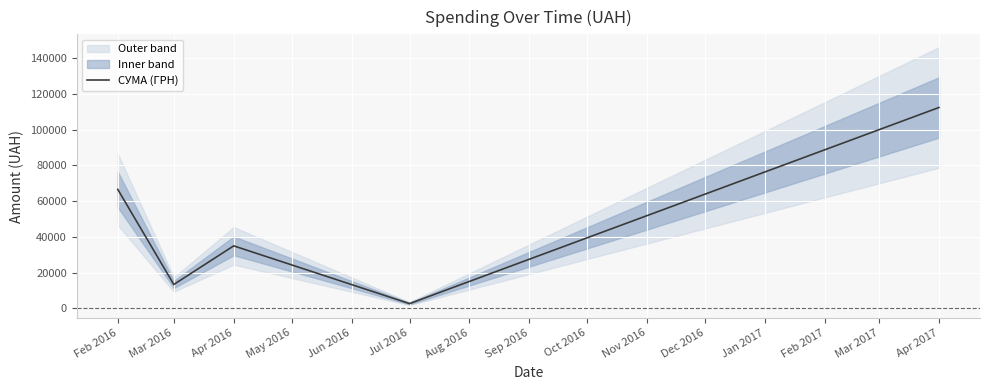

What is the difference between the second highest and second lowest values?

53159.7